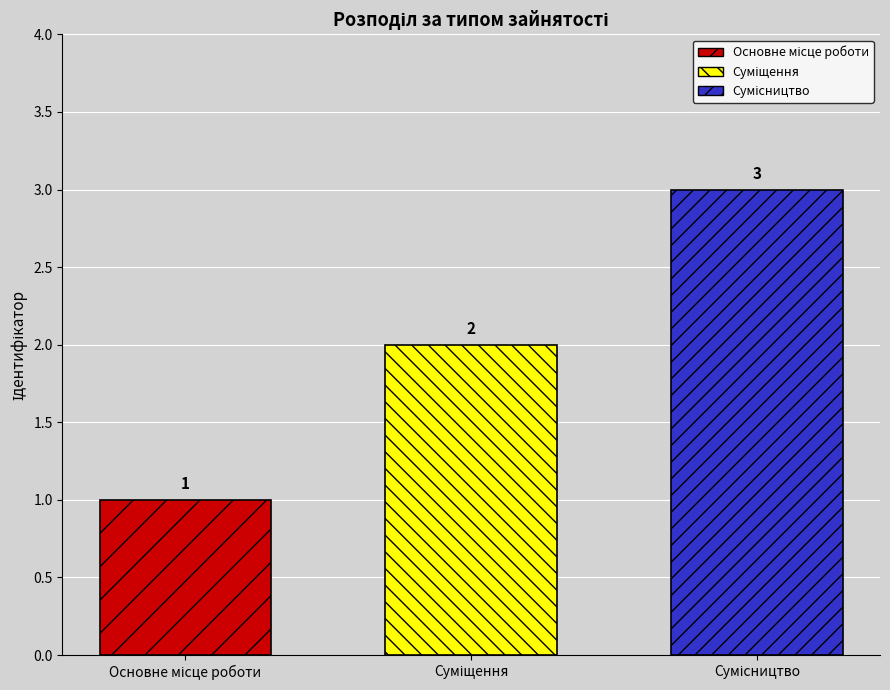

What is the smallest value displayed?

1